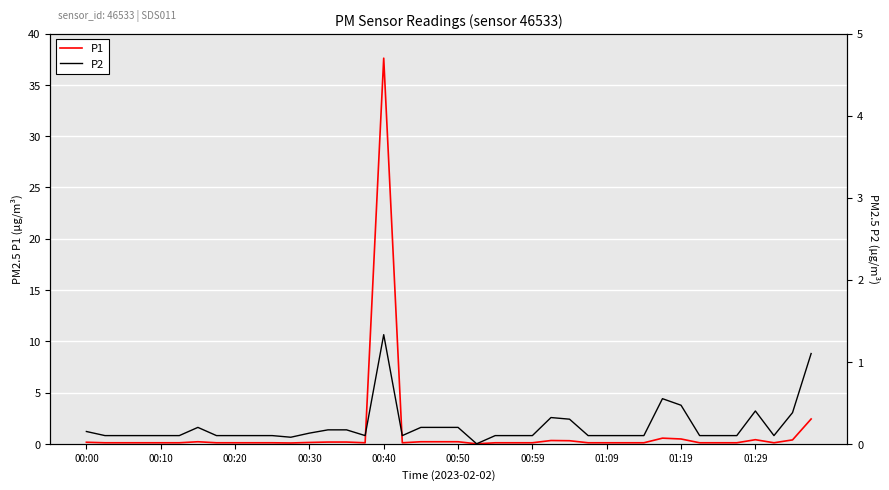

True or false: P1 has more than 0 points higher than both neighbors.

True